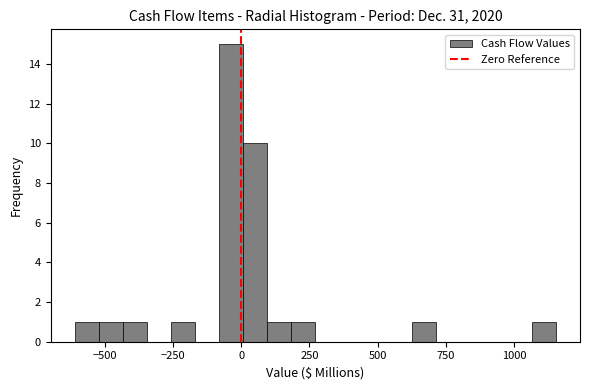

Read against the x-axis, roughly where is the centre of the tallest bar?

-50